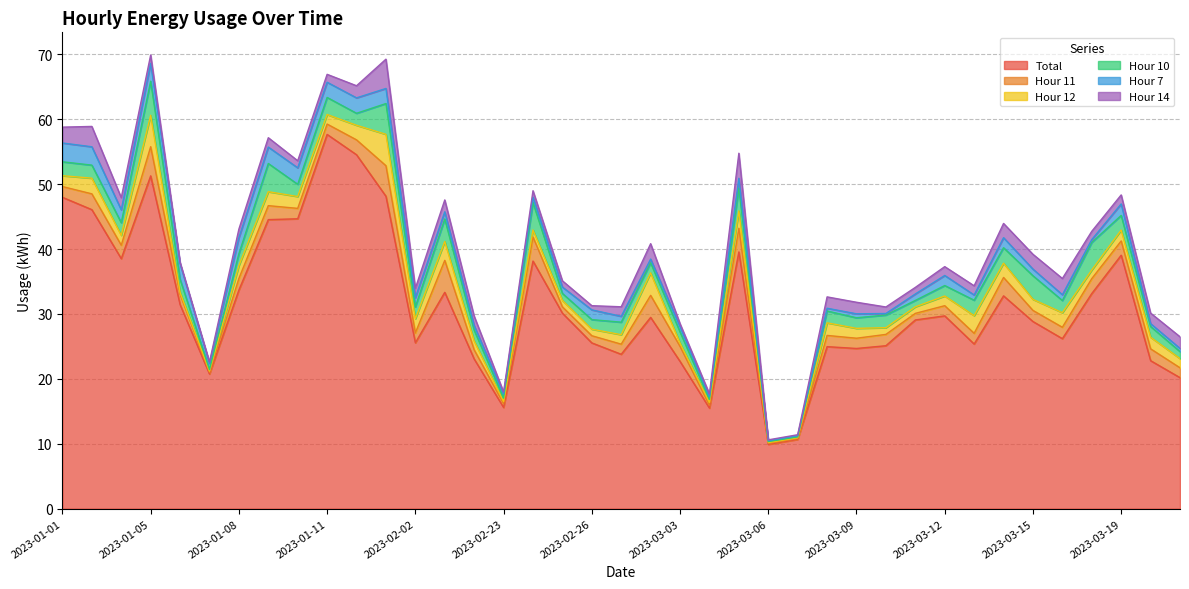

Reading left to right, list all the values displayed in this chart.

Total: 48.0	46.1	38.5	51.3	31.4	20.7	33.7	44.5	44.7	57.7	54.5	48.1	25.6	33.3	23.1	15.6	38.2	30.1	25.5	23.8	29.5	22.7	15.5	39.6	9.9	10.7	25.0	24.7	25.1	29.1	29.7	25.4	32.8	28.8	26.2	33.1	39.1	22.8	20.2
Hour 11: 1.7	2.4	2.1	4.5	1.6	0.2	1.8	2.2	1.6	1.6	2.3	4.7	1.5	4.9	1.4	0.6	3.7	1.0	1.1	1.6	3.4	2.3	0.4	3.6	0.2	0.1	1.7	1.6	1.7	1.0	1.6	1.6	2.8	1.7	1.8	2.3	2.2	1.8	1.5
Hour 12: 1.7	2.4	1.5	4.8	0.3	0.2	2.0	2.1	1.8	1.5	2.2	4.8	2.2	2.9	1.4	0.3	1.1	1.0	1.0	1.5	3.5	0.5	0.4	2.7	0.1	0.1	1.9	1.5	1.0	1.0	1.5	2.7	2.2	1.7	2.2	1.3	1.7	1.8	1.4
Hour 10: 2.1	2.0	1.9	5.2	2.0	0.2	1.8	4.3	1.9	2.6	1.8	4.7	1.8	3.5	1.7	0.5	4.2	1.1	1.5	1.9	1.6	1.7	0.4	3.5	0.1	0.1	1.8	1.6	1.9	1.0	1.6	2.4	2.4	3.6	1.9	4.2	2.3	1.6	1.1
Hour 7: 2.9	2.8	2.0	2.7	2.4	0.9	2.5	2.5	2.5	2.3	2.4	2.3	1.4	1.1	0.7	0.6	0.8	1.0	1.5	0.9	0.6	0.8	0.4	1.5	0.1	0.2	0.4	0.6	0.2	1.0	1.5	0.8	1.5	1.0	0.9	0.4	1.8	0.4	0.5
Hour 14: 2.4	3.1	1.9	1.3	0.2	0.2	1.3	1.4	1.1	1.2	1.9	4.5	1.5	1.8	1.5	0.3	1.0	1.0	0.6	1.5	2.4	0.5	0.4	3.9	0.1	0.1	1.7	1.8	1.0	1.0	1.4	1.4	2.2	2.3	2.5	1.3	1.4	1.6	1.8